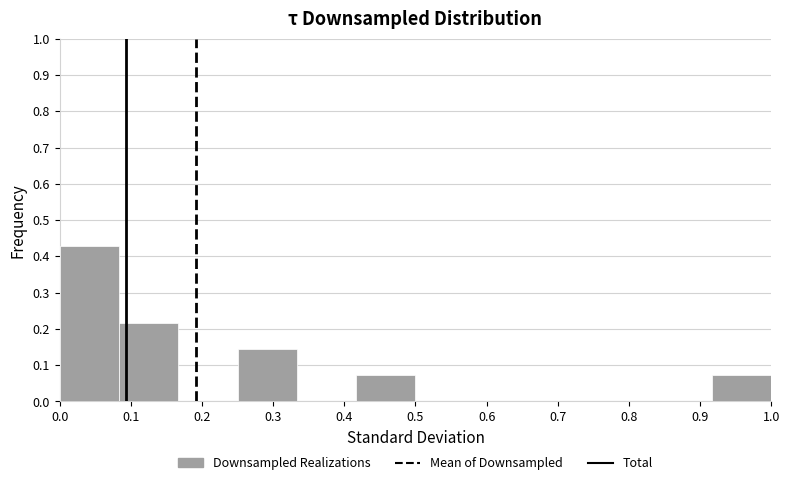

Reading left to right, list every bar in this chart as the range it spans on the x-axis followed by its height. Neither the bar edges nor the heights are printed on the chart, so give them approximately, as read against the axes.

0.00 to 0.08: 0.43
0.08 to 0.17: 0.22
0.17 to 0.25: 0
0.25 to 0.33: 0.14
0.33 to 0.42: 0
0.42 to 0.50: 0.07
0.50 to 0.58: 0
0.58 to 0.67: 0
0.67 to 0.75: 0
0.75 to 0.83: 0
0.83 to 0.92: 0
0.92 to 1.00: 0.07